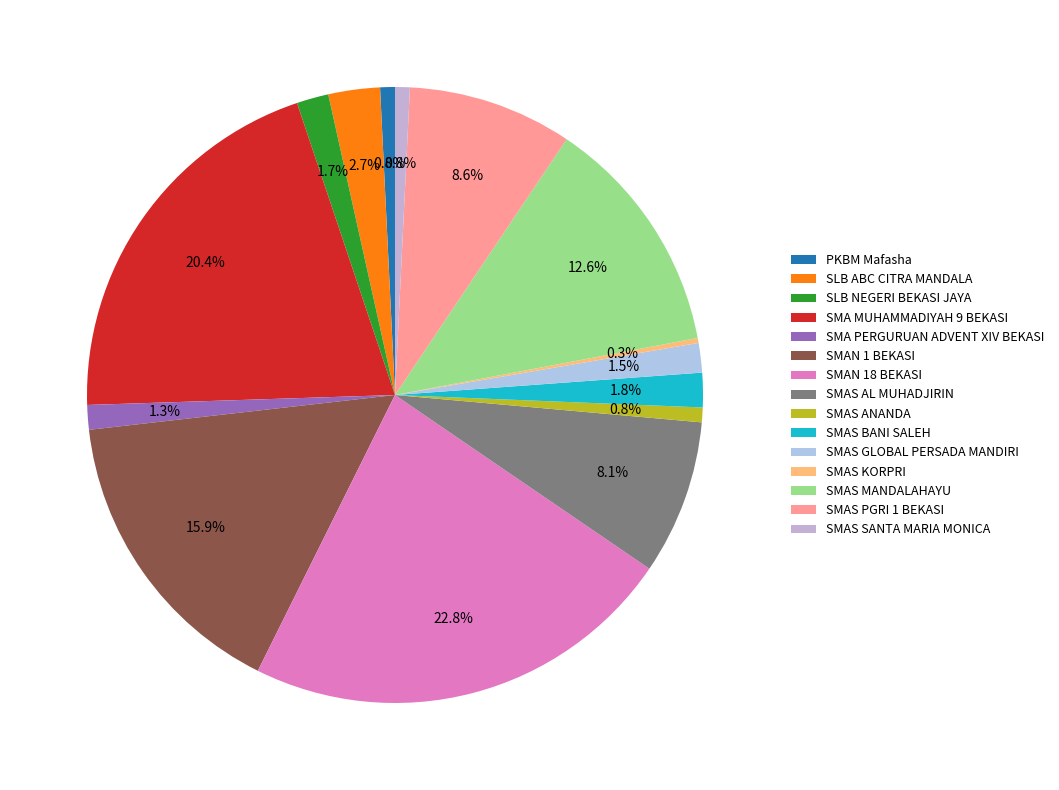

What is the largest slice in the pie chart?

SMAN 18 BEKASI